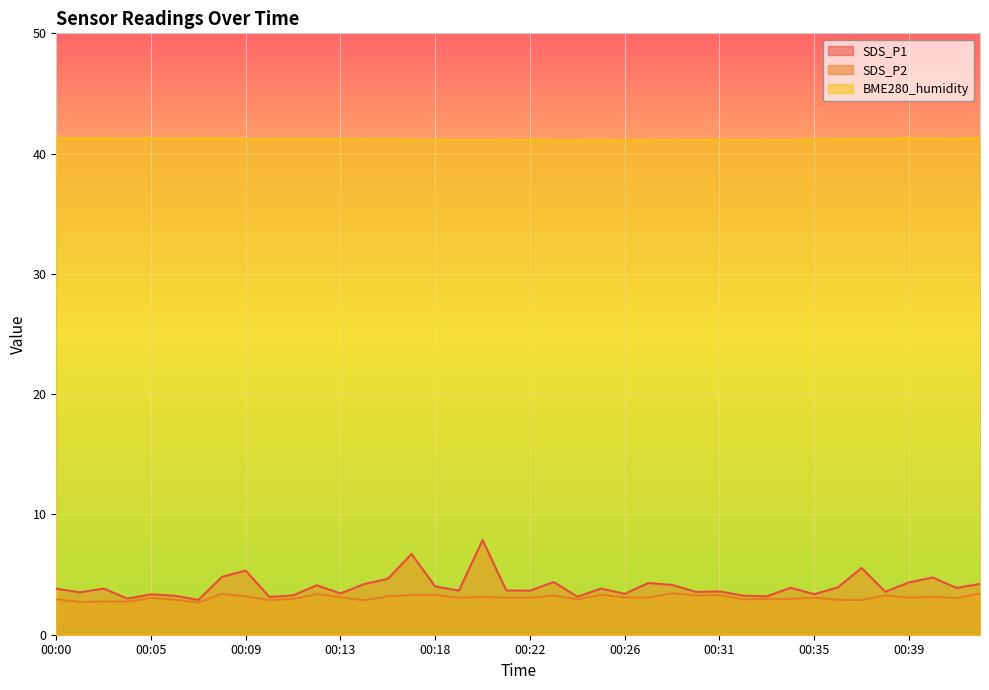

Which series has the largest total across all categories?

BME280_humidity